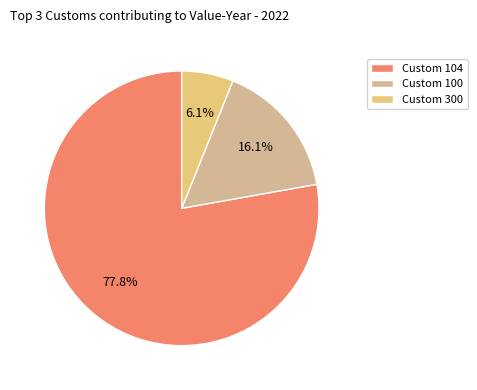

How many slices are in this pie chart?

3